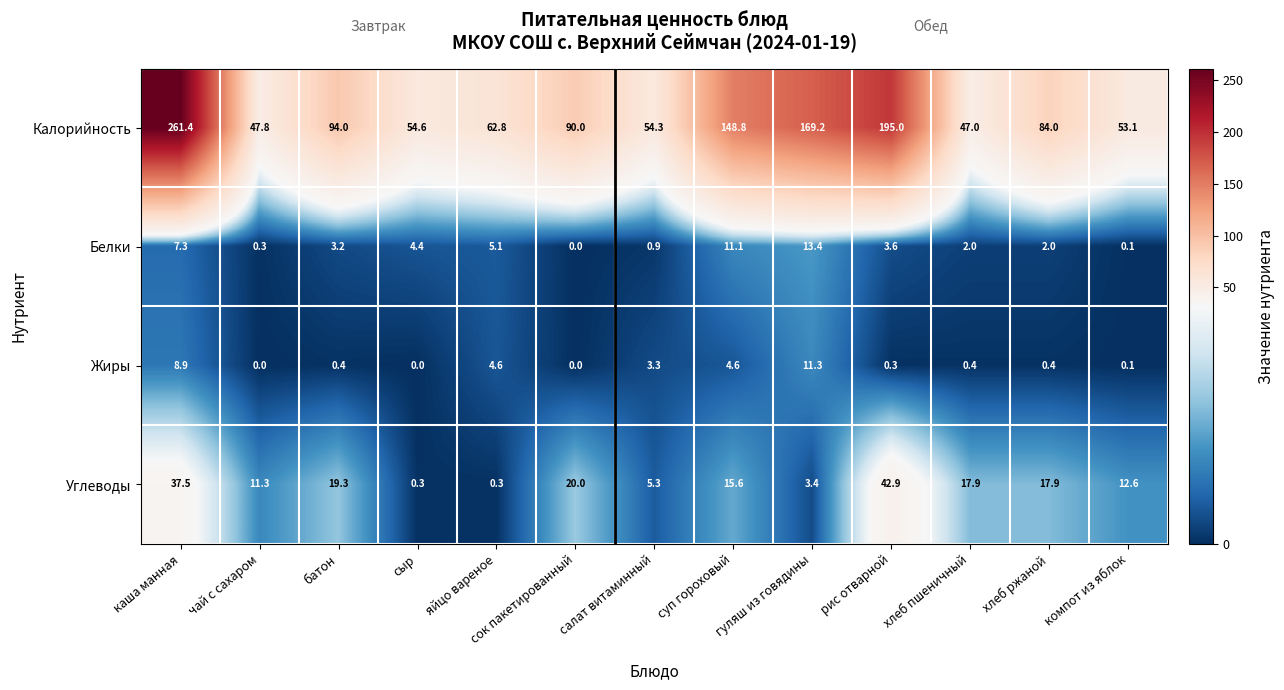

Is the value of Углеводы at каша манная greater than the value of Калорийность at рис отварной?

No